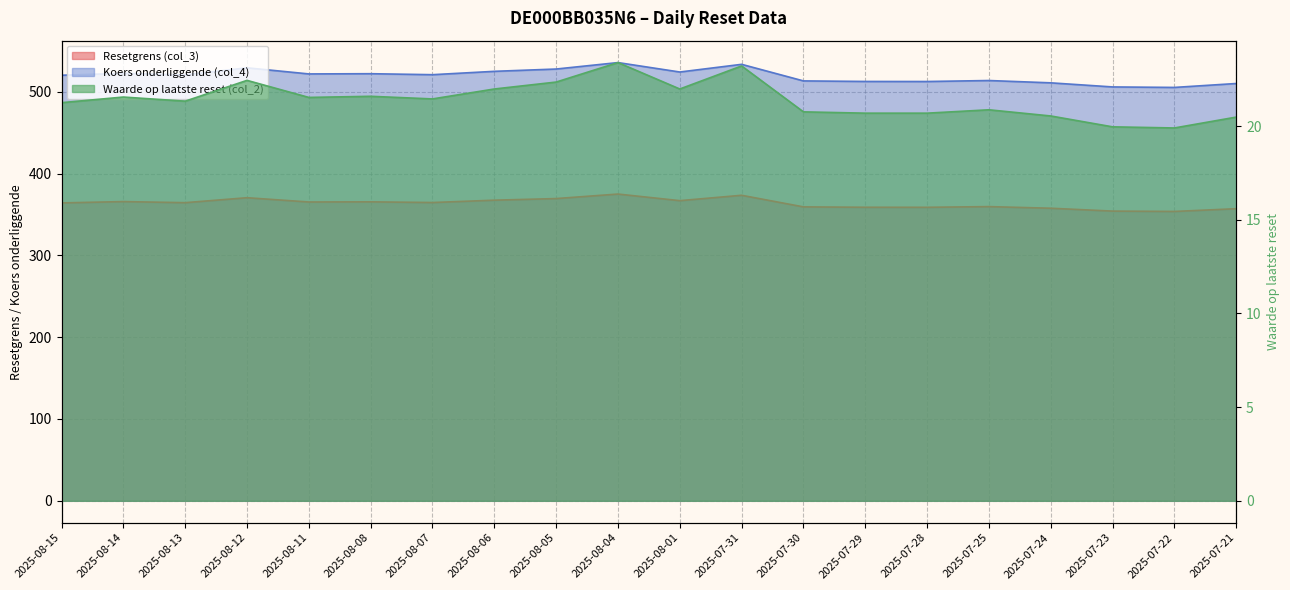

What value does the Waarde op laatste reset (col_2) series have at 2025-08-05?

22.4